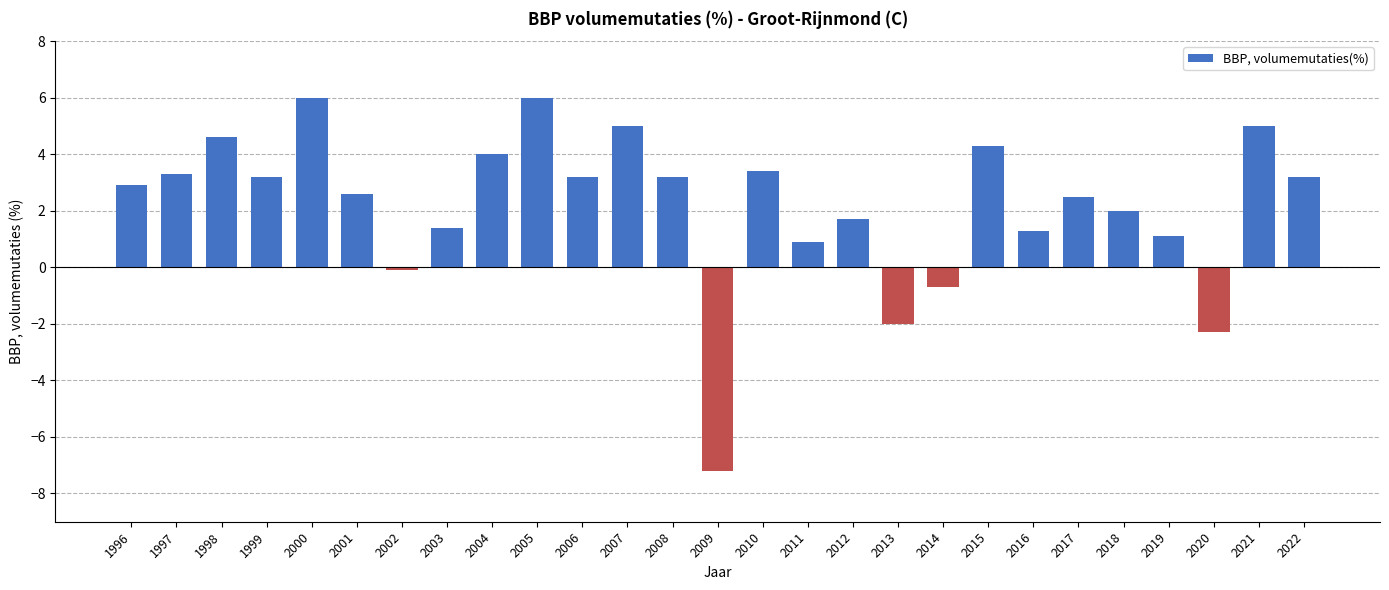

What is the average value?

2.2